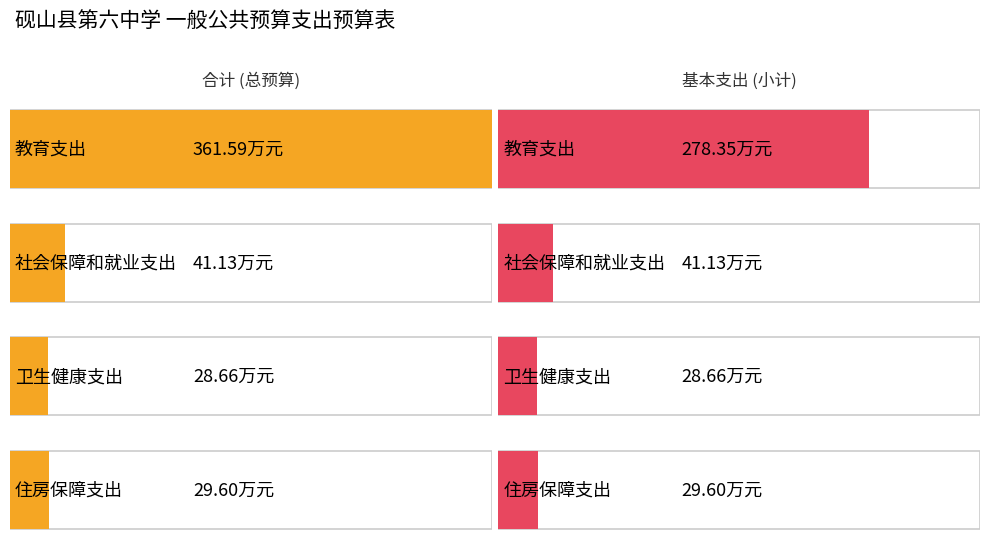

Which series has the largest range (max minus min)?

合计